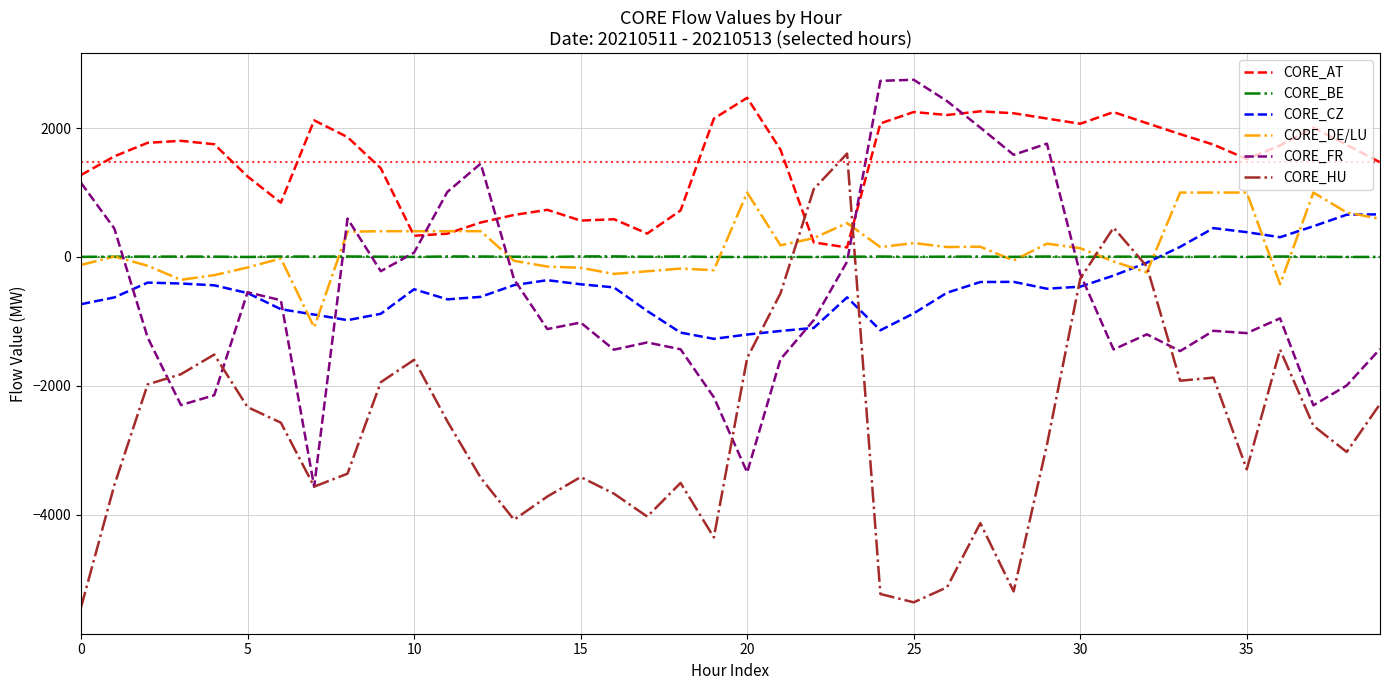

What is the minimum value shown in the chart?

-5439